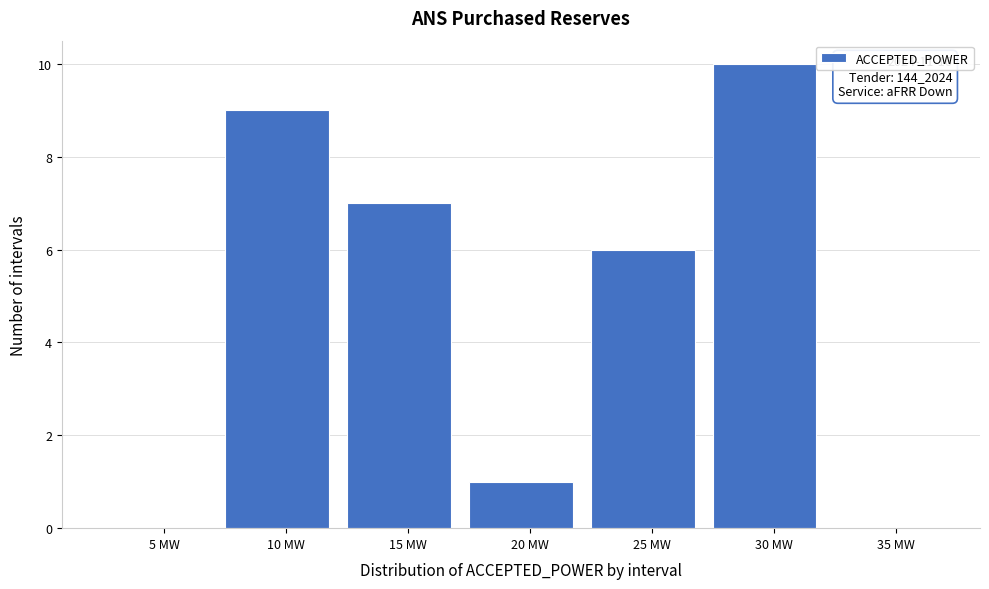

Reading right to left, transcribe all the data shown in this chart.

35 MW=0	30 MW=10	25 MW=6	20 MW=1	15 MW=7	10 MW=9	5 MW=0